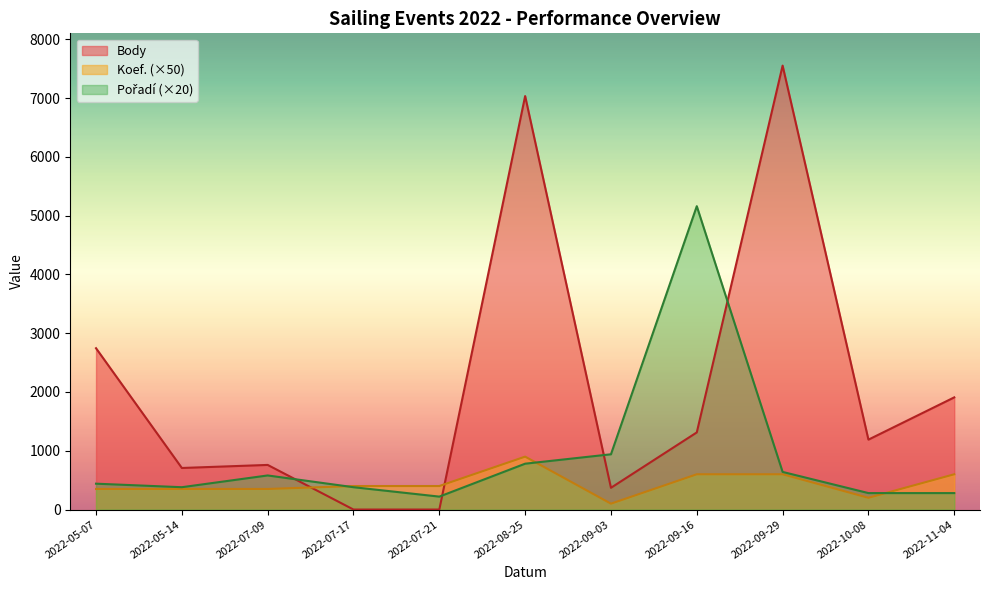

At which label is Body closest to 3775?

2022-05-07